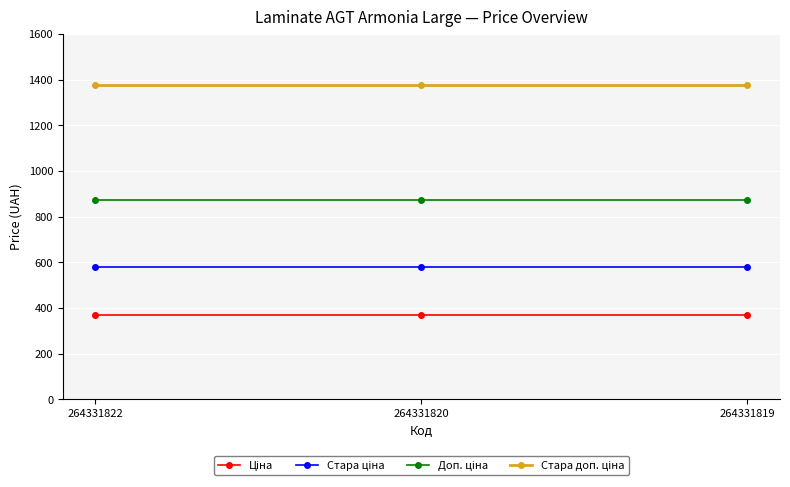

What is the total value across all series at 264331820?

3195.6